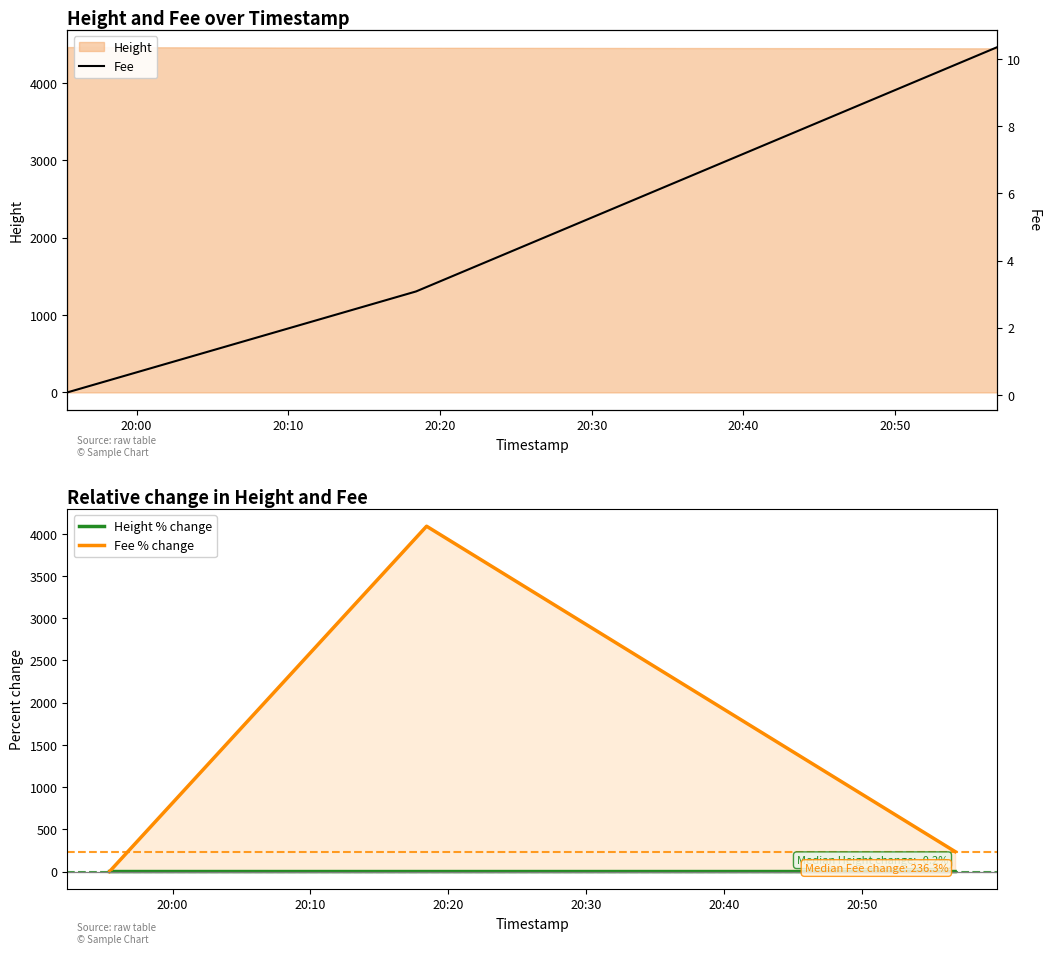

What is the difference between the Fee % change values at 20:10 and 20:20?

3853.7